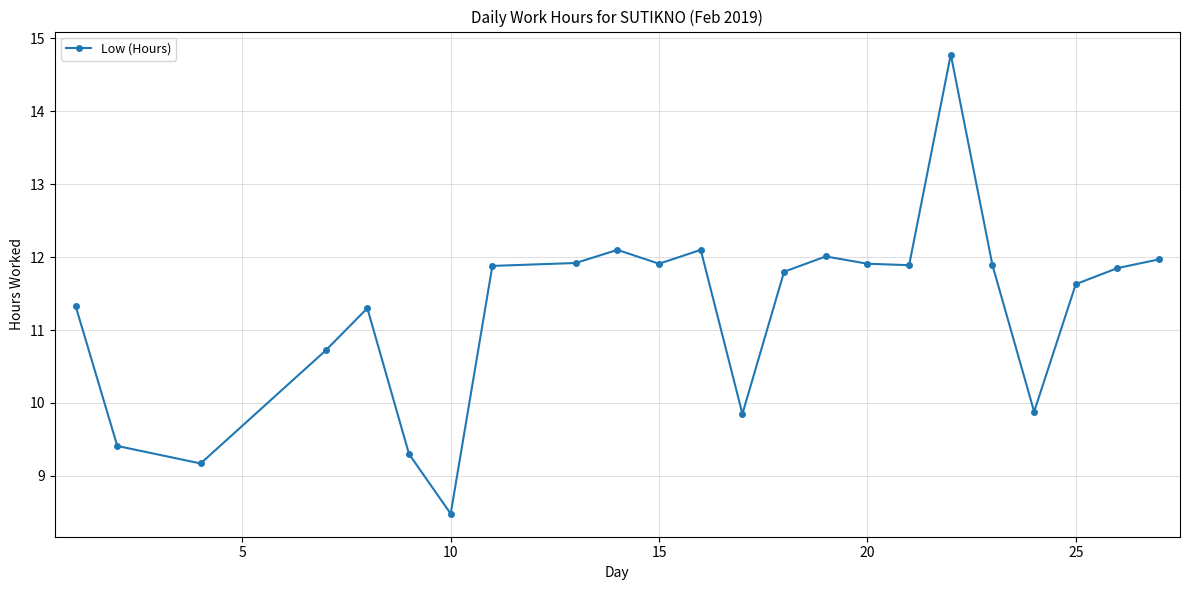

True or false: the data has more than 1 interior local peaks.

True